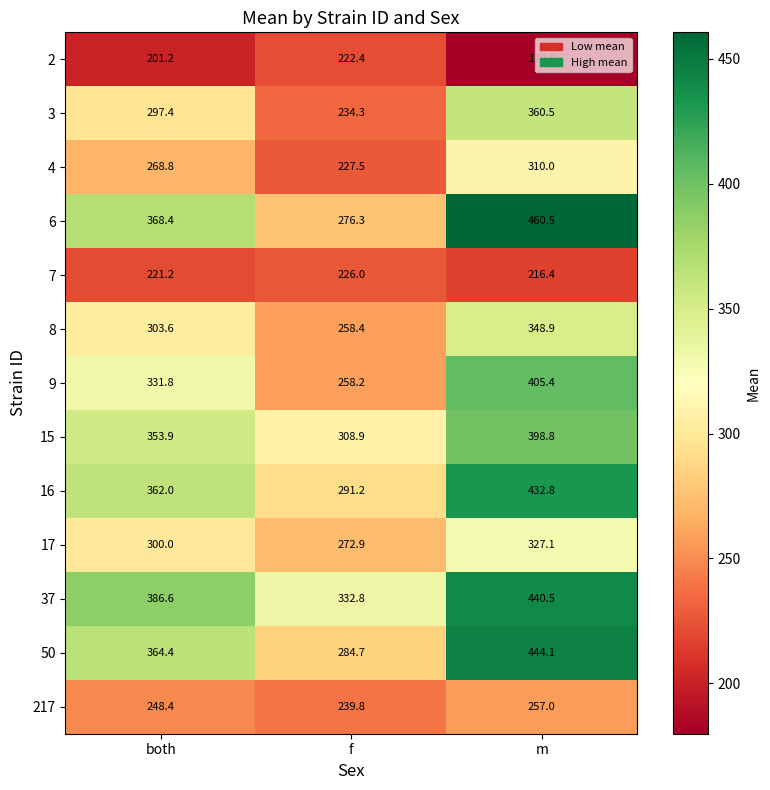

What is the minimum value shown in the chart?

179.9